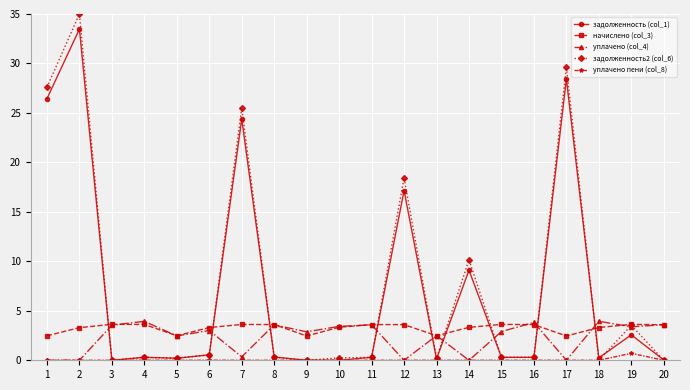

True or false: задолженность2 (col_6) has more than 1 interior local peaks.

True